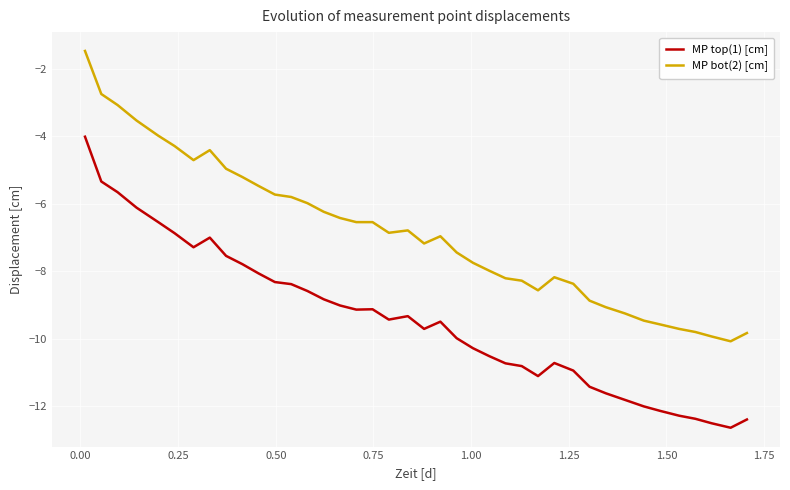

What is the difference between the maximum and minimum values in the MP top(1) [cm] series?

8.6